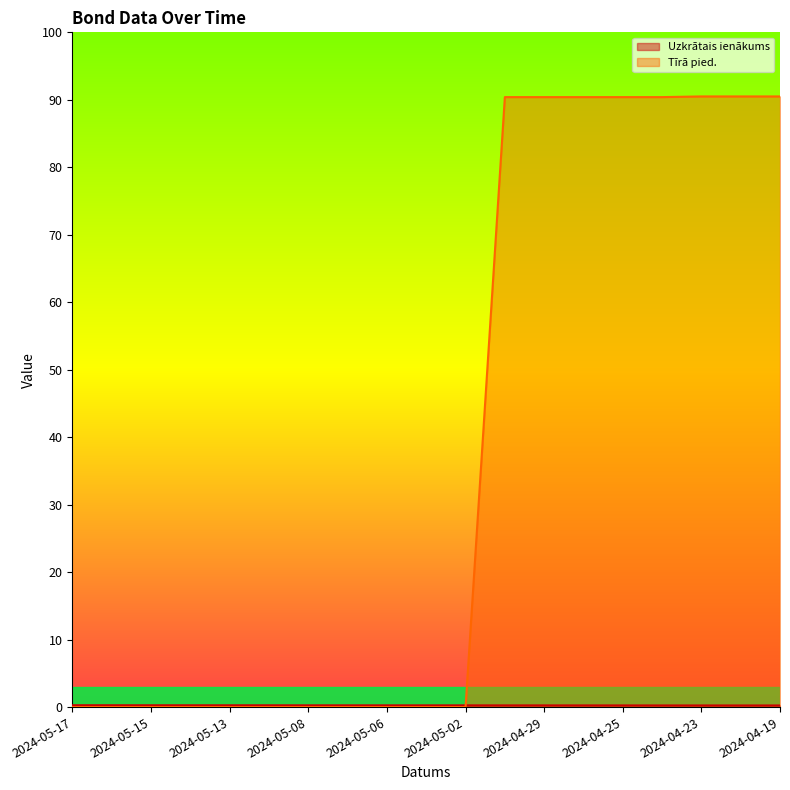

What is the label of the 5th point from the right?

2024-04-25